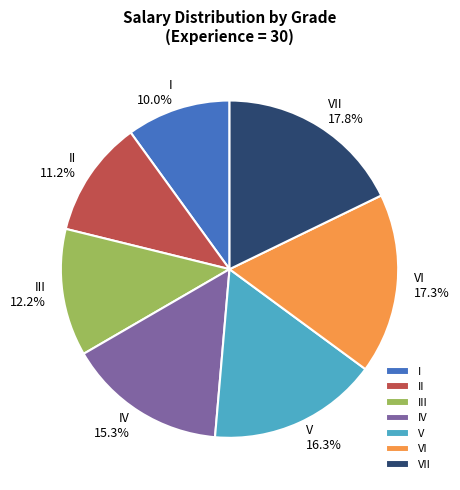

To the nearest percent, what is the difference between the largest and smallest slice percentages?

8%